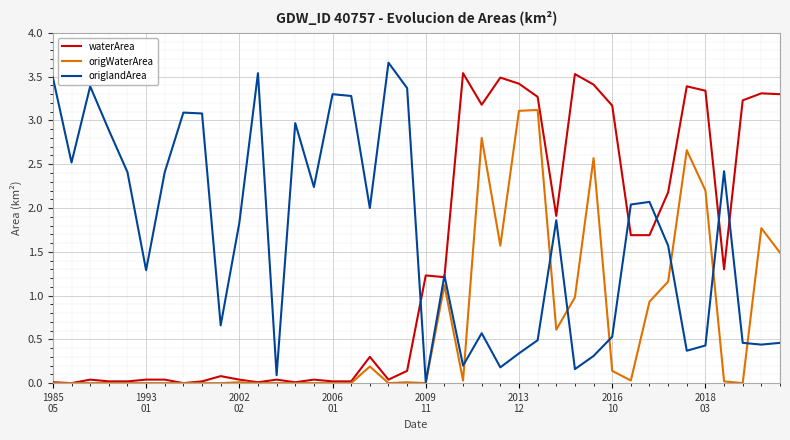

What is the highest value of the origWaterArea series?

3.1